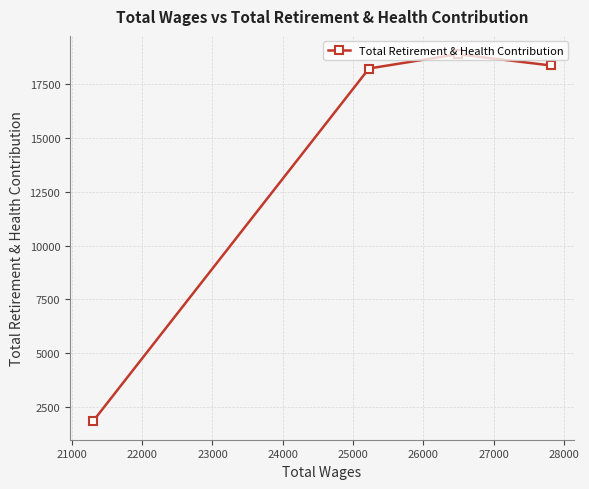

What is the difference between the maximum and minimum values?

17071